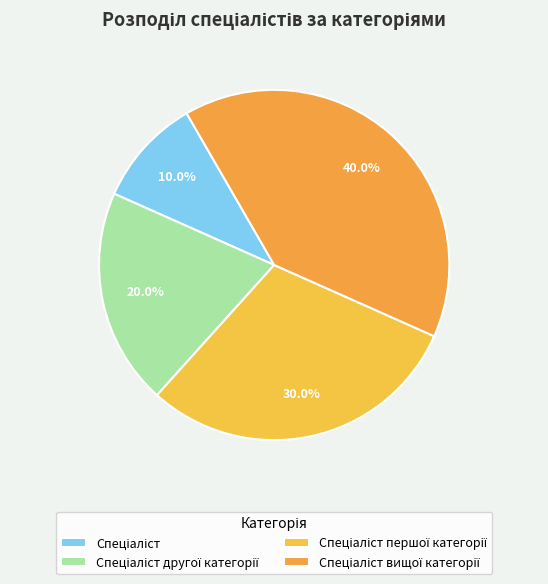

How many slices are in this pie chart?

4